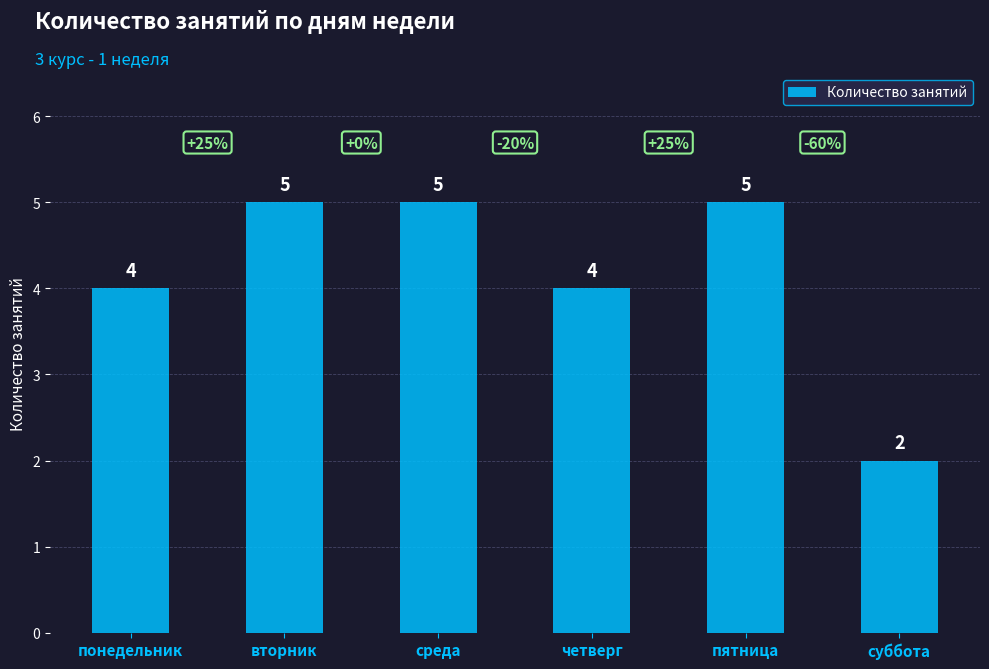

Reading left to right, extract all data points from this chart.

понедельник=4	вторник=5	среда=5	четверг=4	пятница=5	суббота=2